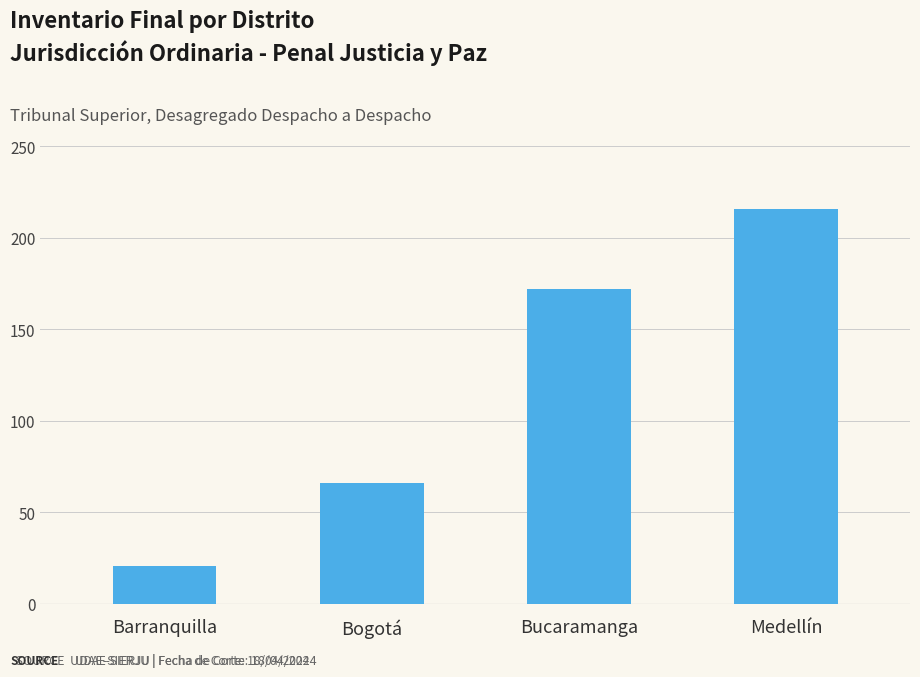

At which category does the chart reach its minimum across all series?

Barranquilla